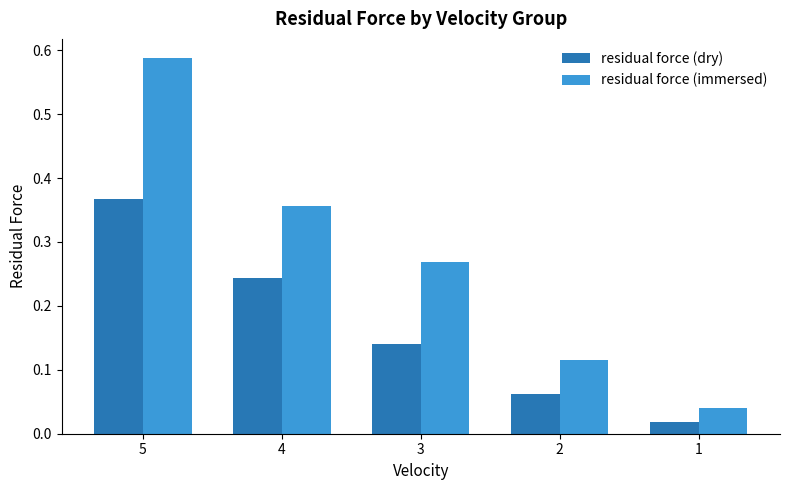

Between 4 and 3, which series saw the biggest shift?

residual force (dry)